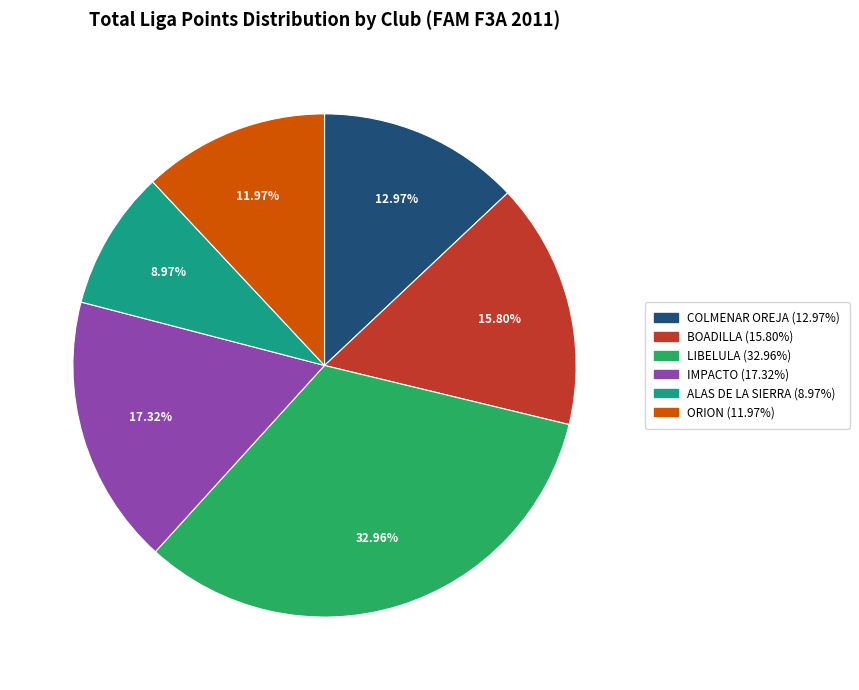

Does any single category account for the majority?

No